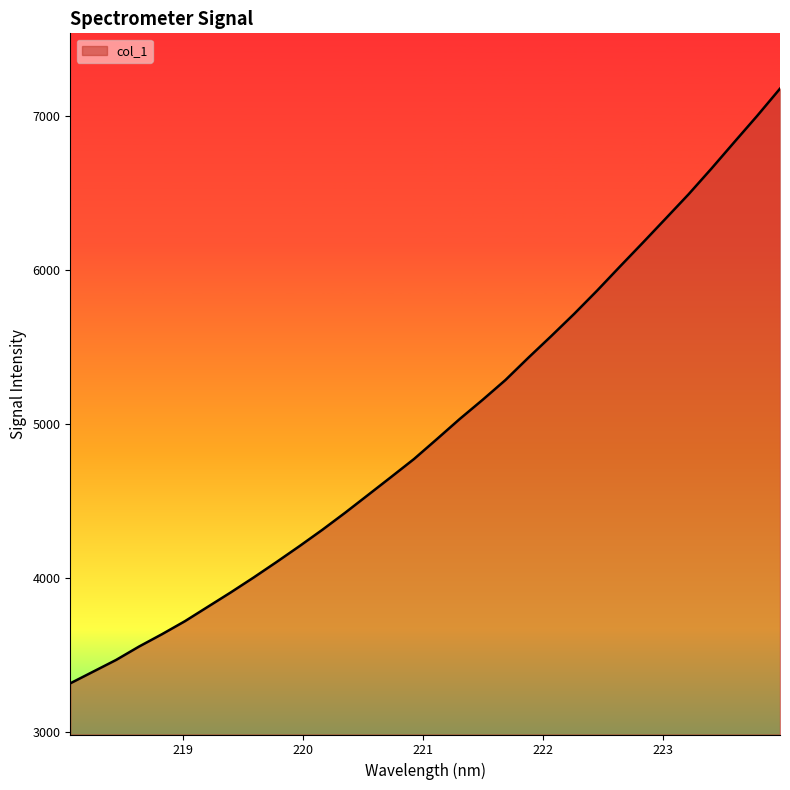

How many values are below 4901?

16